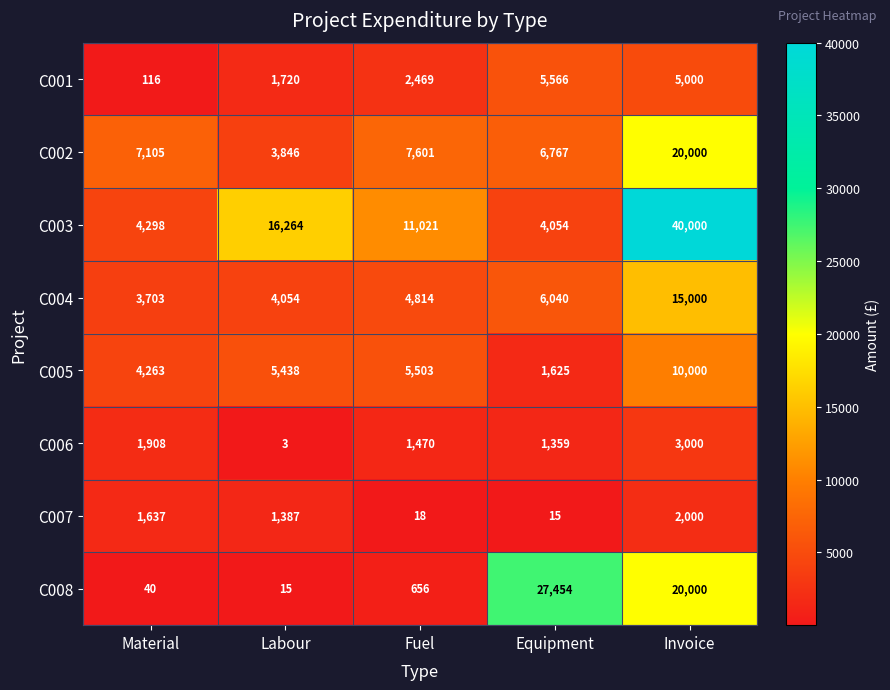

At which category is the sum across all series the highest?

Invoice